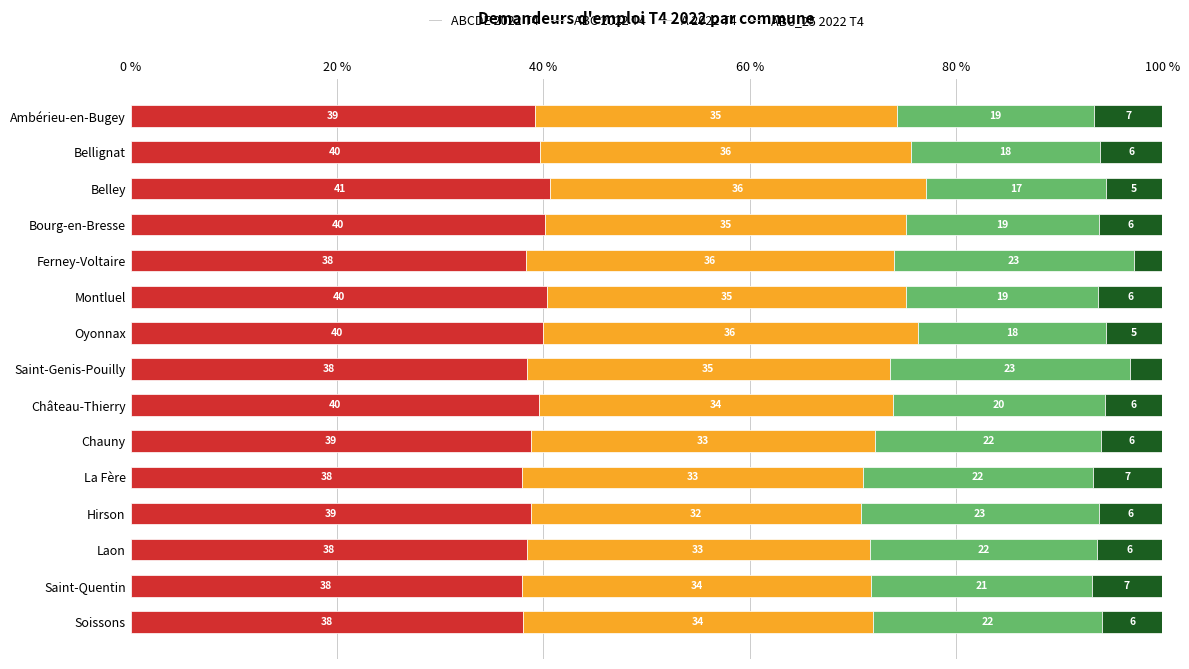

What is the total value across all series at La Fère?

100.0